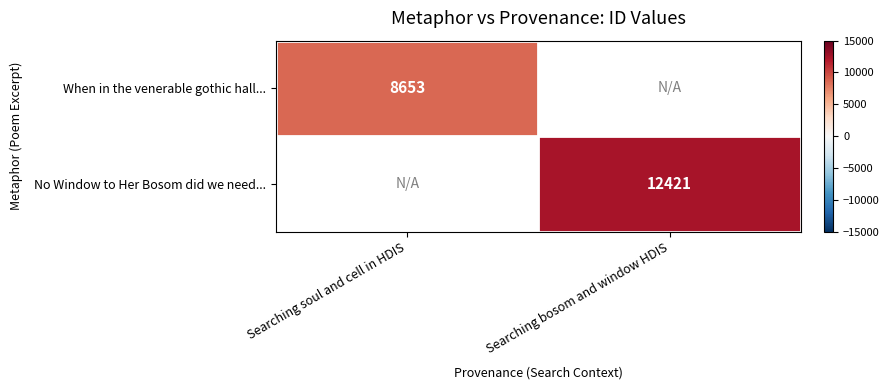

Is the value of When in the venerable gothic hall... at Searching soul and cell in HDIS greater than the value of No Window to Her Bosom did we need... at Searching bosom and window HDIS?

No